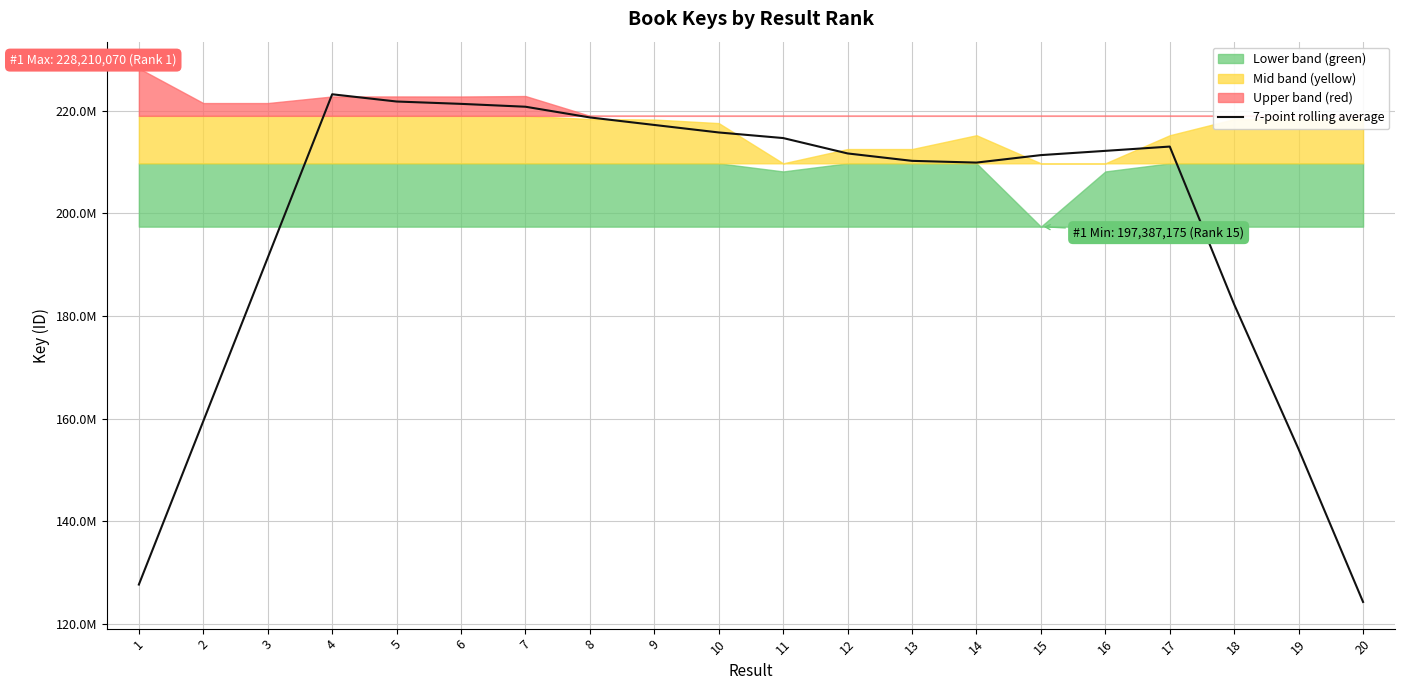

The chart shows a value of 218650801.9 at 8. True or false?

True